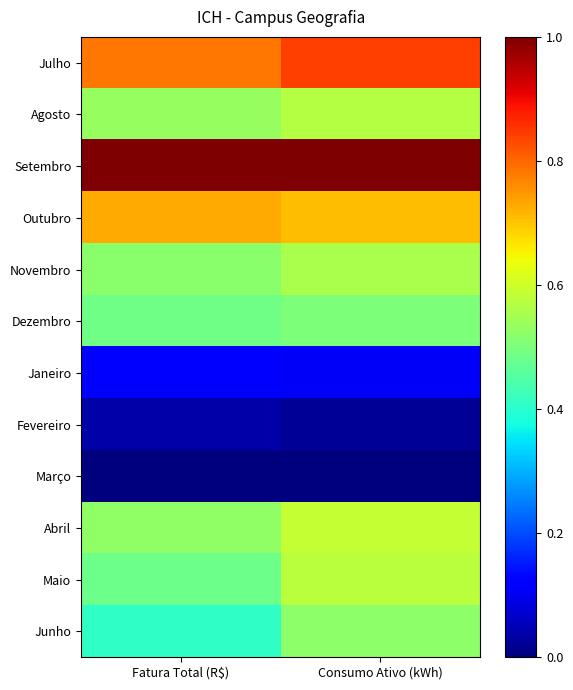

At how many categories does at least one series exceed 0?

2